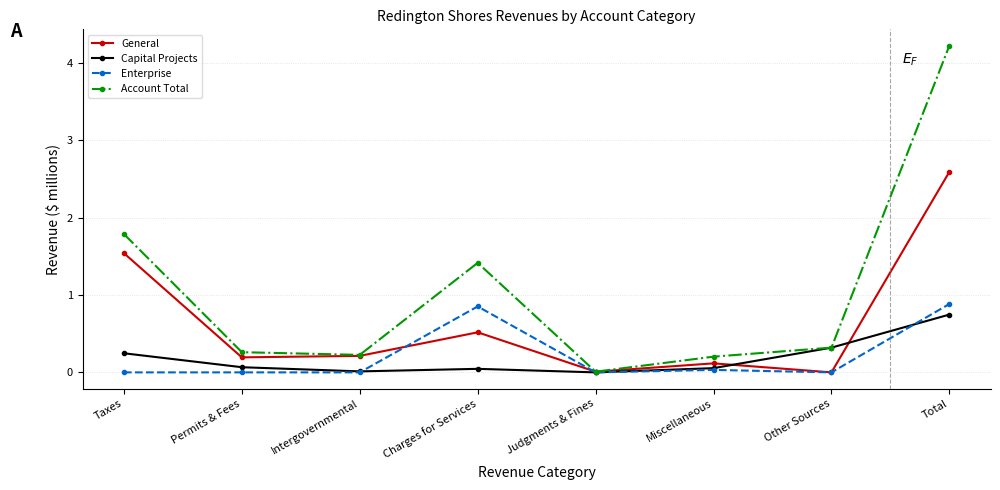

What is the total value across all series at Intergovernmental?

0.5